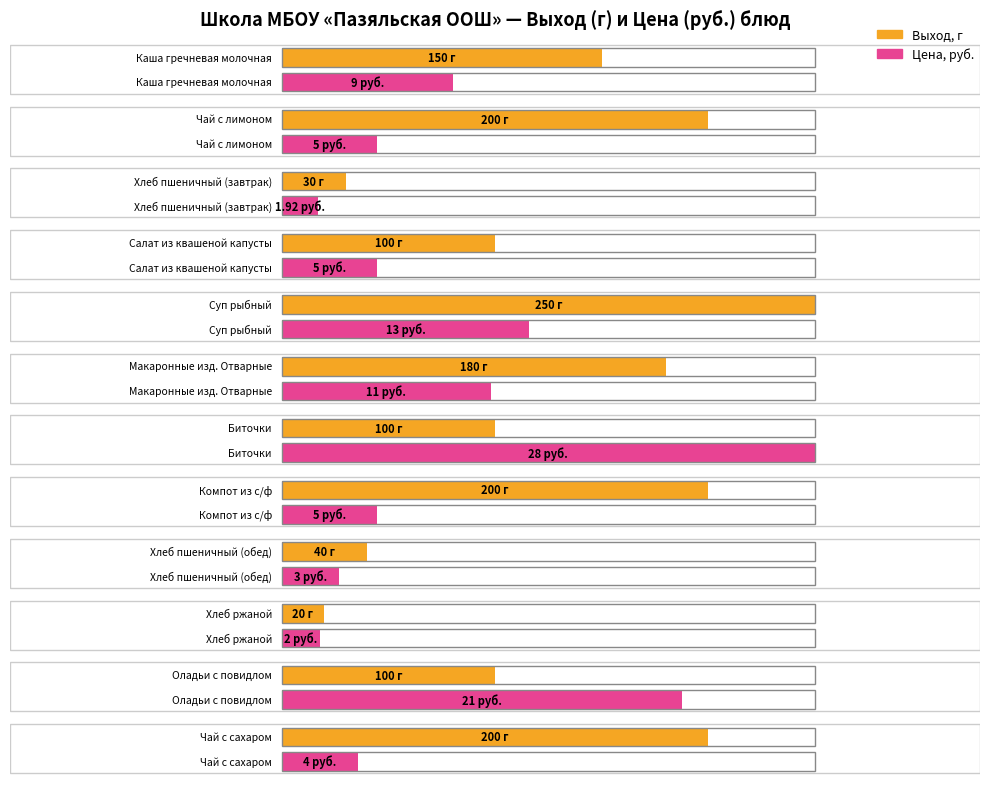

The Выход, г series shows 100.0 at Салат из квашеной капусты. True or false?

True